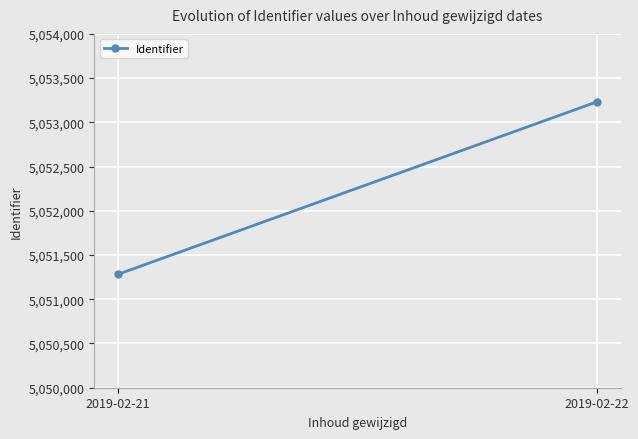

Count the number of categories in the chart.

2